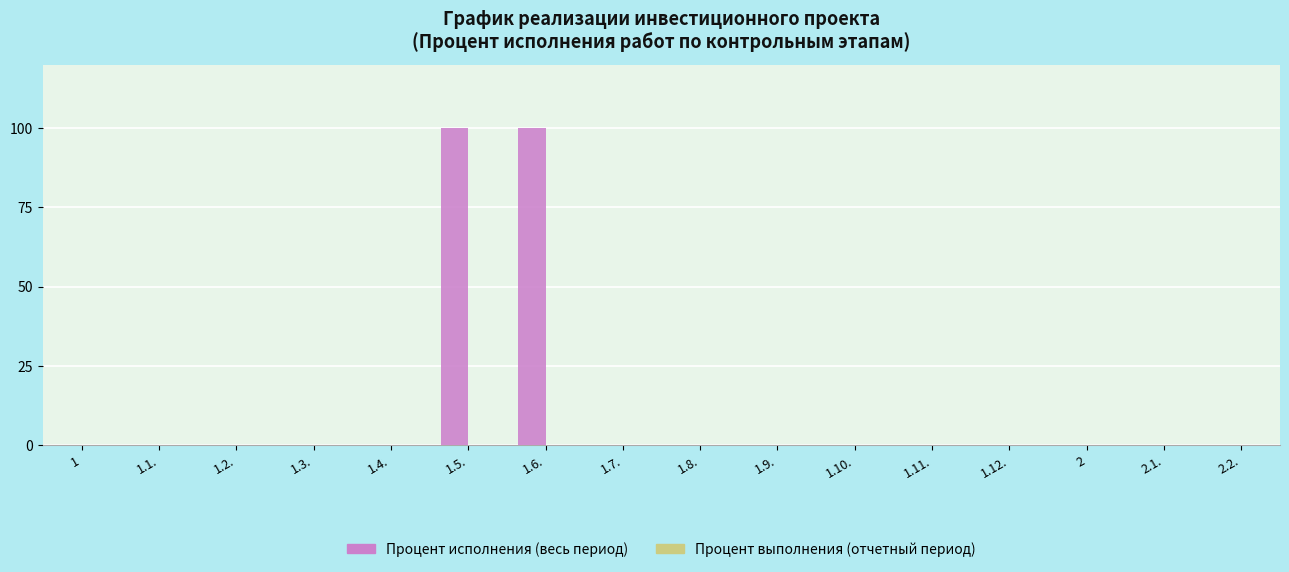

What is the change in value from 1.3. to 1.5.?

+100